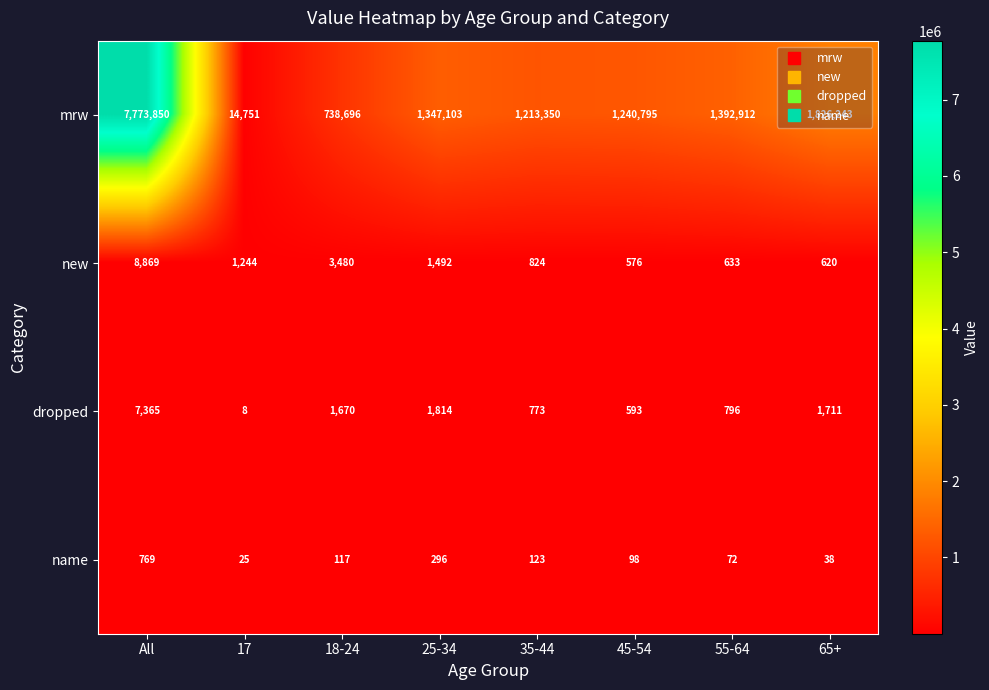

Which series has the widest spread of values?

mrw